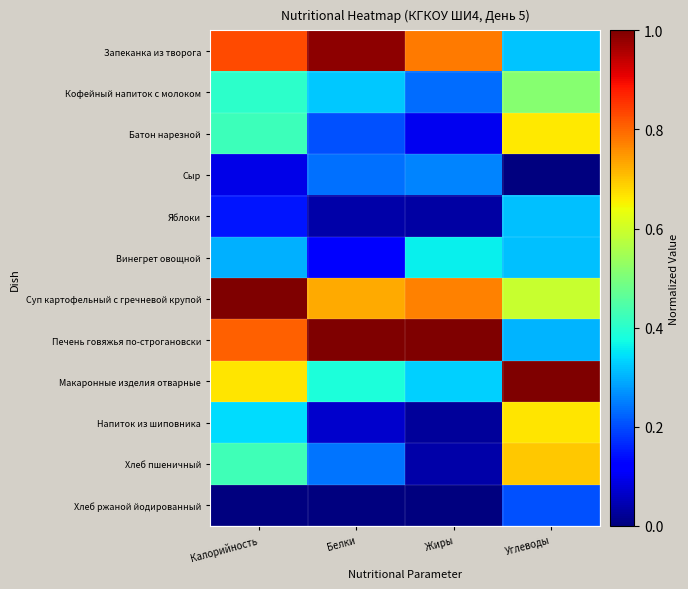

Reading left to right, extract all data points from this chart.

Запеканка из творога: Калорийность=0.8	Белки=1.0	Жиры=0.8	Углеводы=0.3
Кофейный напиток с молоком: Калорийность=0.4	Белки=0.3	Жиры=0.2	Углеводы=0.5
Батон нарезной: Калорийность=0.4	Белки=0.2	Жиры=0.1	Углеводы=0.7
Сыр: Калорийность=0.1	Белки=0.2	Жиры=0.3	Углеводы=0.0
Яблоки: Калорийность=0.1	Белки=0.0	Жиры=0.0	Углеводы=0.3
Винегрет овощной: Калорийность=0.3	Белки=0.1	Жиры=0.4	Углеводы=0.3
Суп картофельный с гречневой крупой: Калорийность=1.0	Белки=0.7	Жиры=0.8	Углеводы=0.6
Печень говяжья по-строгановски: Калорийность=0.8	Белки=1.0	Жиры=1.0	Углеводы=0.3
Макаронные изделия отварные: Калорийность=0.7	Белки=0.4	Жиры=0.3	Углеводы=1.0
Напиток из шиповника: Калорийность=0.3	Белки=0.1	Жиры=0.0	Углеводы=0.7
Хлеб пшеничный: Калорийность=0.4	Белки=0.2	Жиры=0.0	Углеводы=0.7
Хлеб ржаной йодированный: Калорийность=0.0	Белки=0.0	Жиры=0.0	Углеводы=0.2